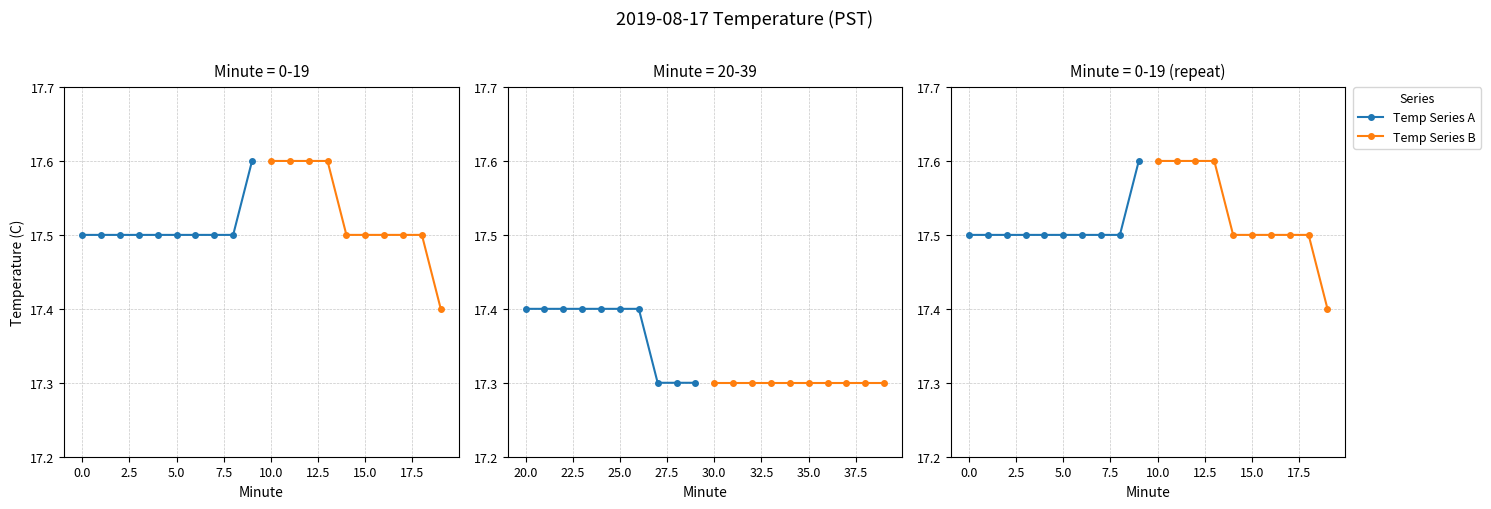

True or false: Temp Series B and Temp Series A cross at least once.

False